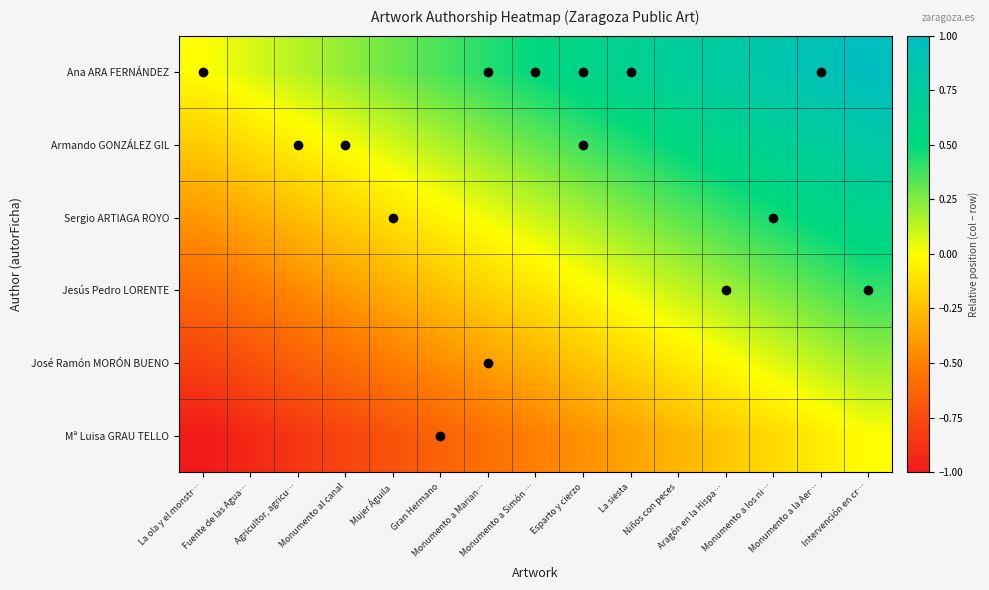

List the series in order of their overall mean, highest first.

Ana ARA FERNÁNDEZ, Armando GONZÁLEZ GIL, Sergio ARTIAGA ROYO, Jesús Pedro LORENTE, José Ramón MORÓN BUENO, Mª Luisa GRAU TELLO